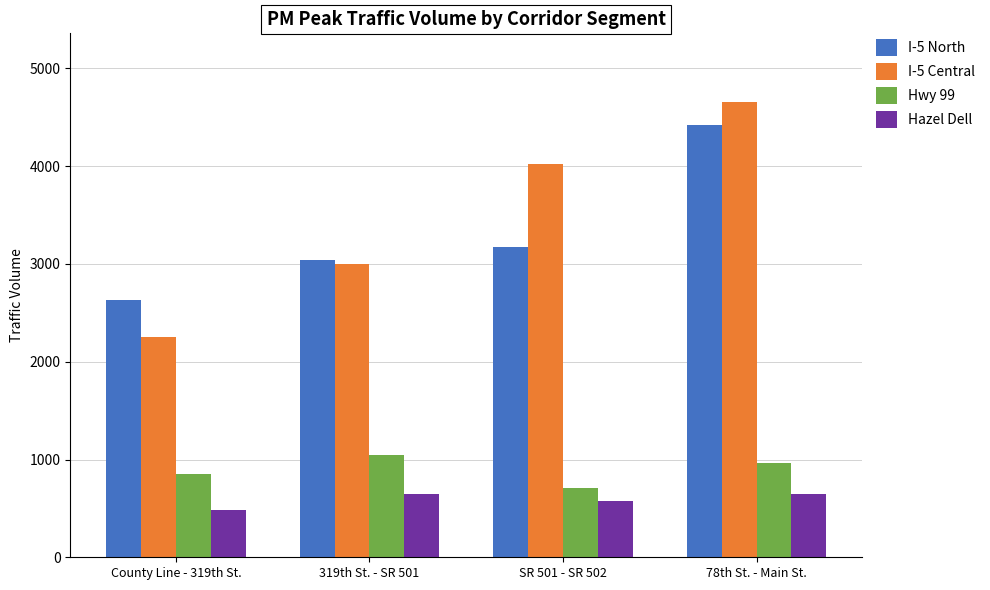

Rank the series by their maximum value, from highest to lowest.

I-5 Central, I-5 North, Hwy 99, Hazel Dell